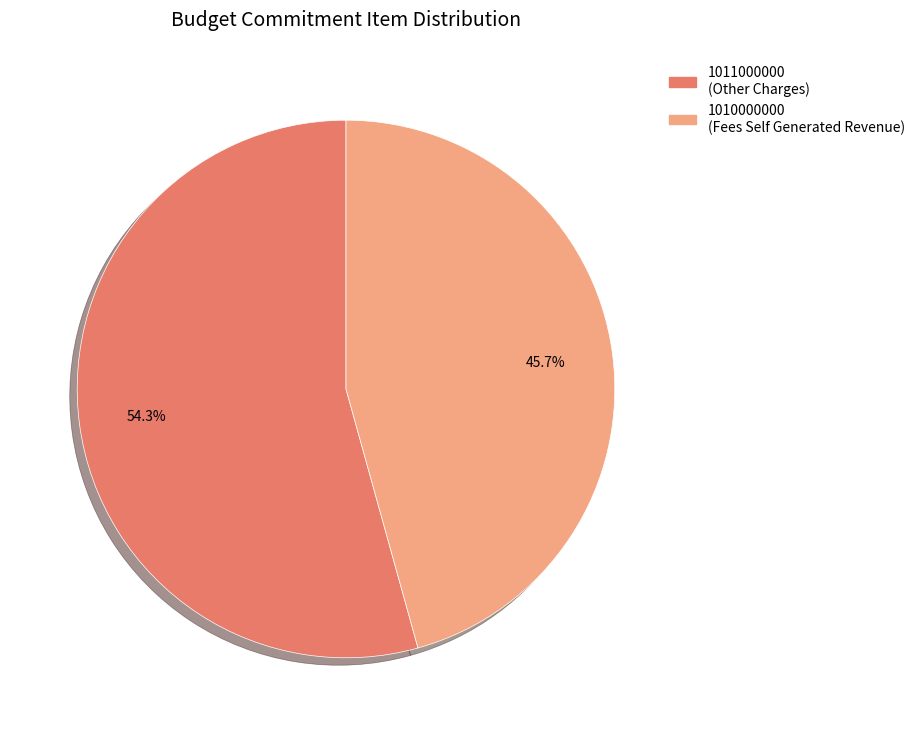

Does 1010000000 represent more than half of the total?

No